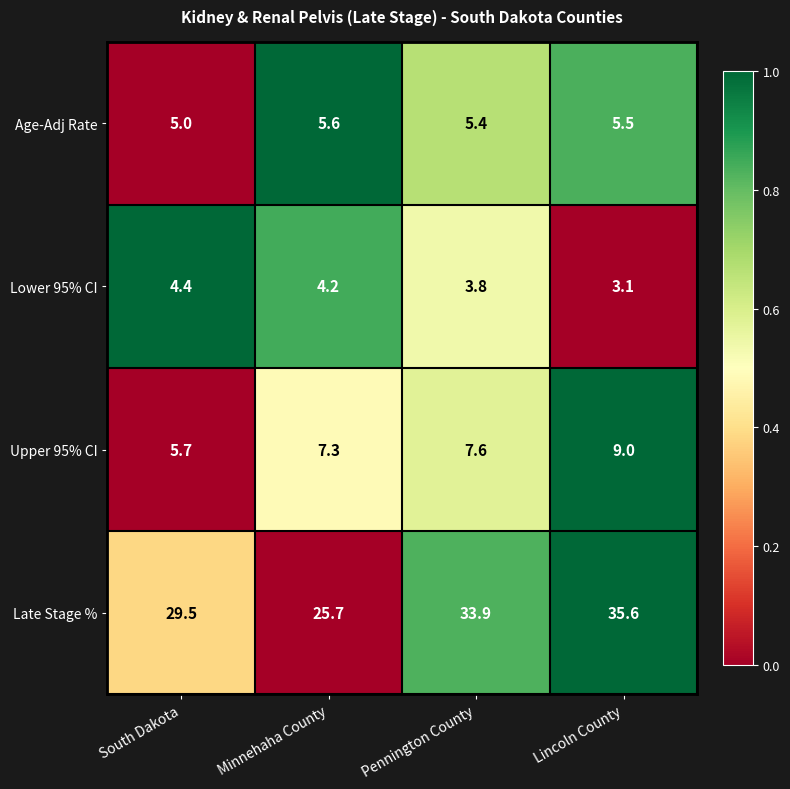

Is it true that Age-Adj Rate equals 2.4 at Minnehaha County?

False